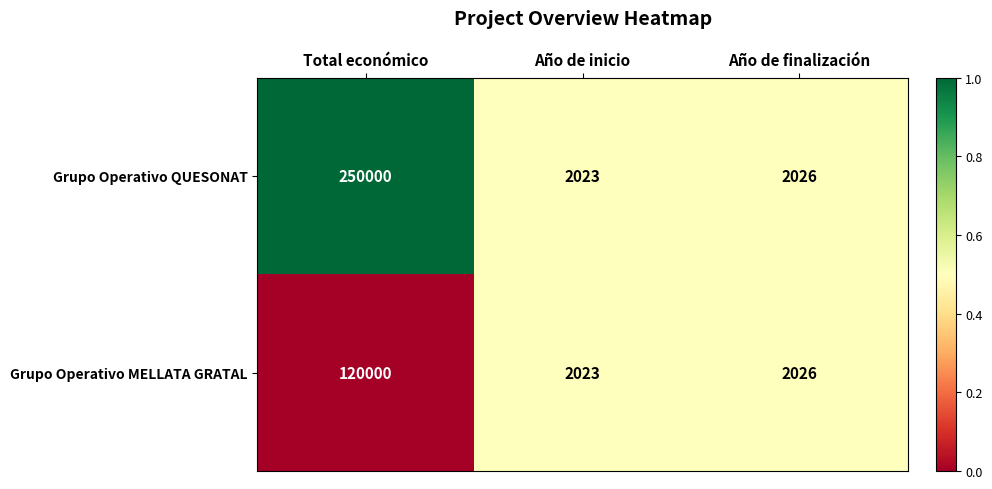

Rank the series by their average value, from highest to lowest.

Grupo Operativo QUESONAT, Grupo Operativo MELLATA GRATAL